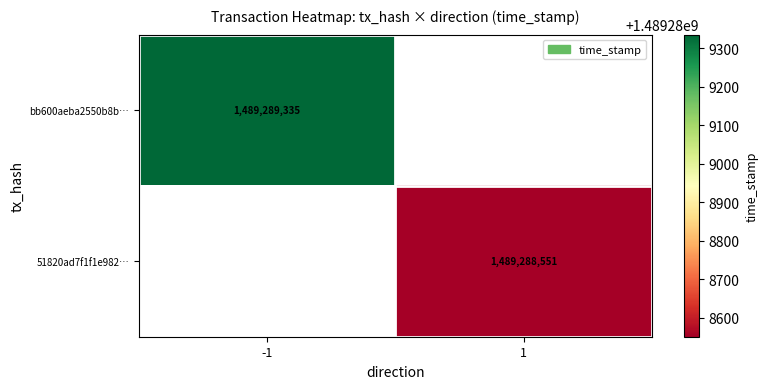

Which has a higher value, 0 or 1?

1